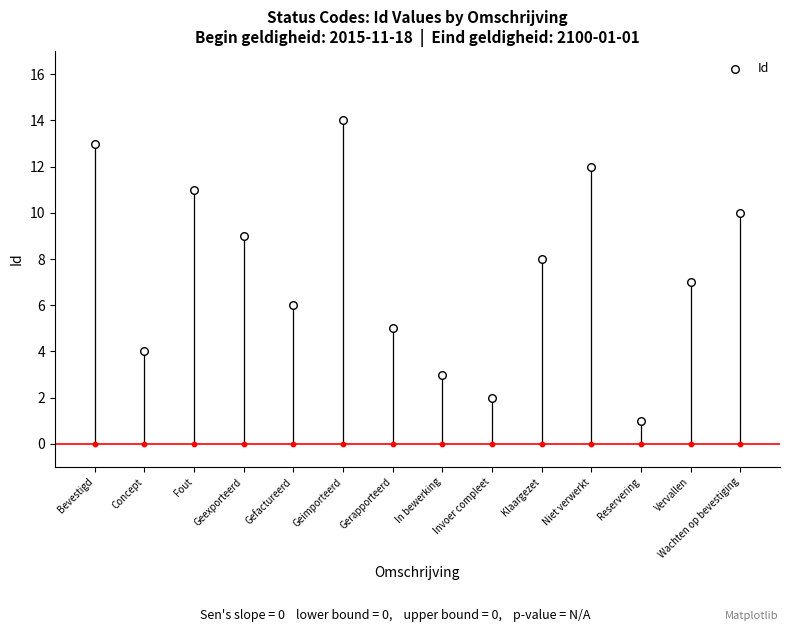

Between Gerapporteerd and Vervallen, which is larger?

Vervallen